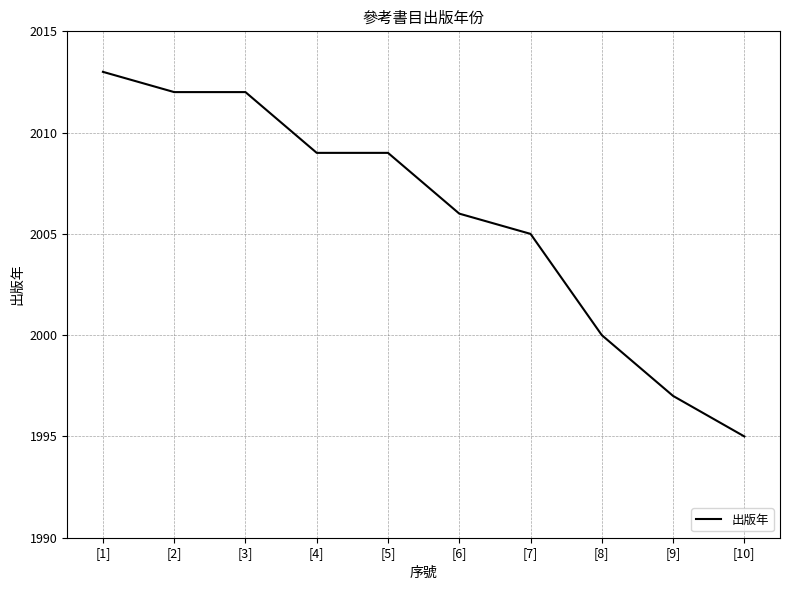

What position from the left is [3]?

3